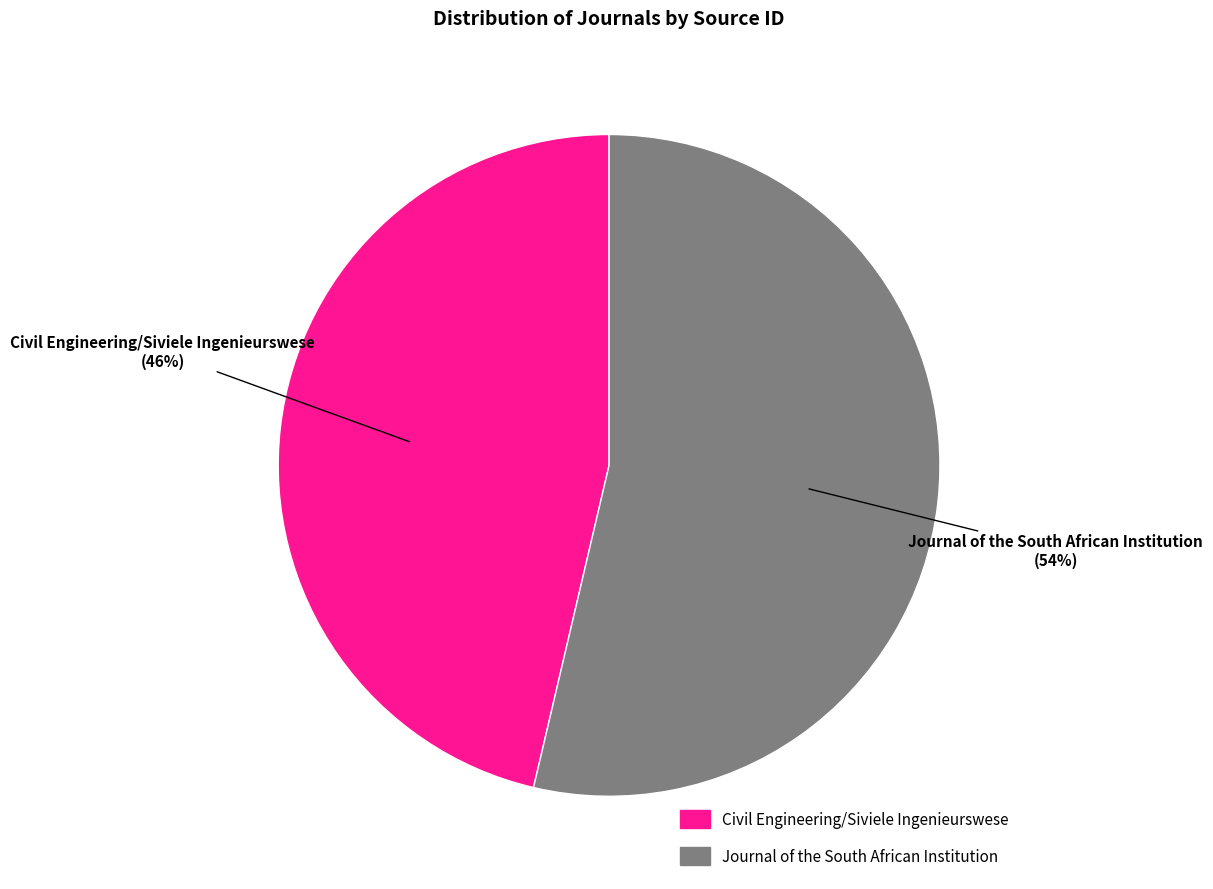

To the nearest percent, what is the combined percentage of Civil Engineering/Siviele Ingenieurswese and Journal of the South African Institution?

100%